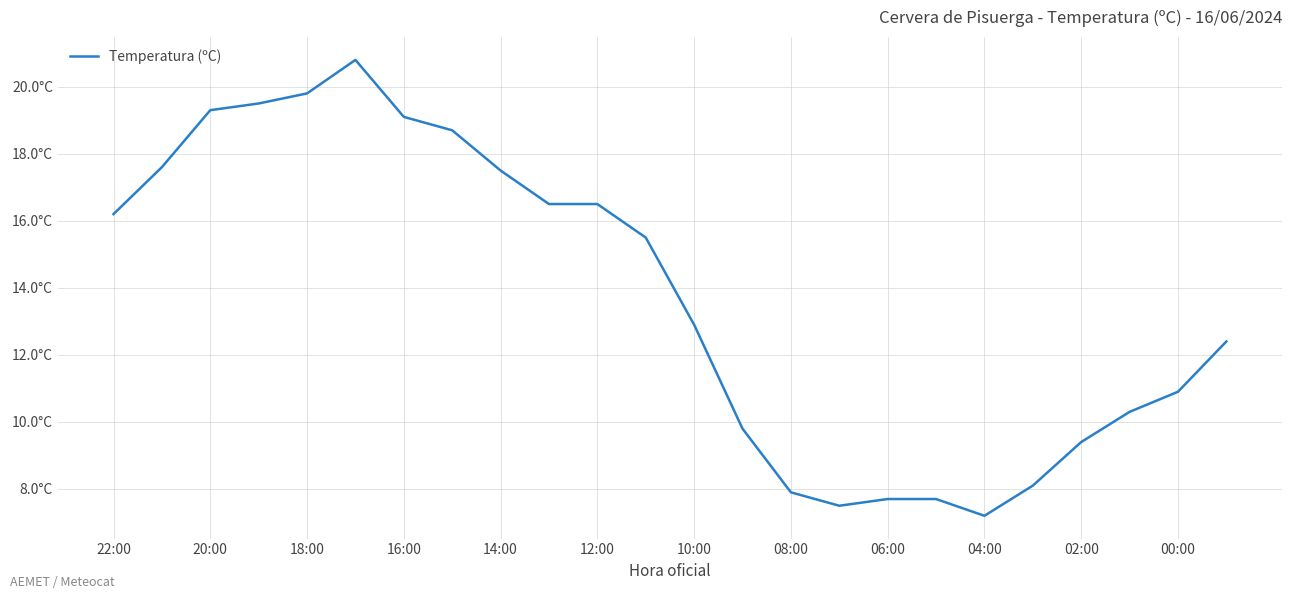

True or false: there are more than 1 points higher than both neighbors.

False